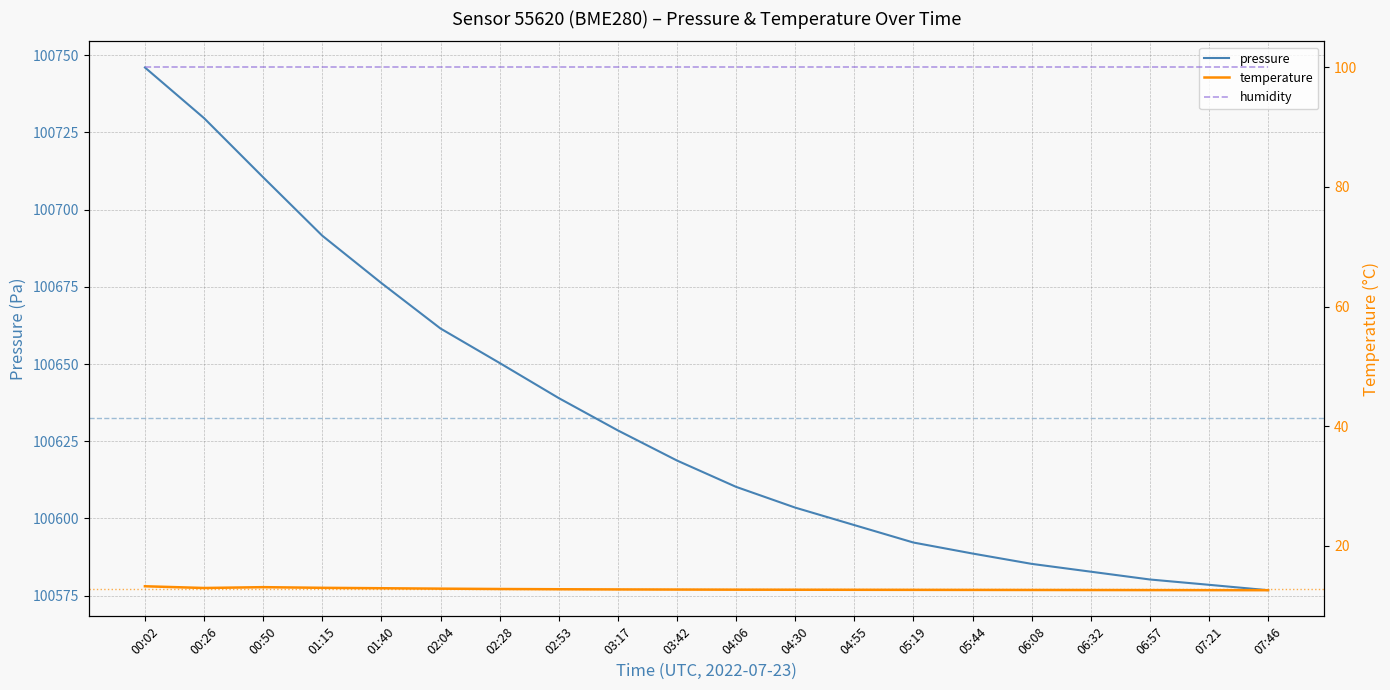

Which has a higher value, 05:19 or 04:06?

04:06